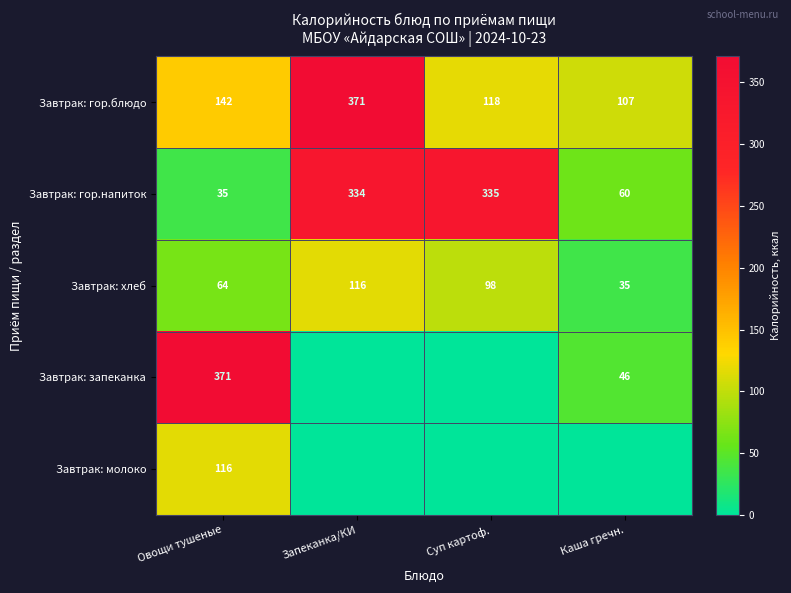

At which category is the sum across all series the highest?

Запеканка/КИ